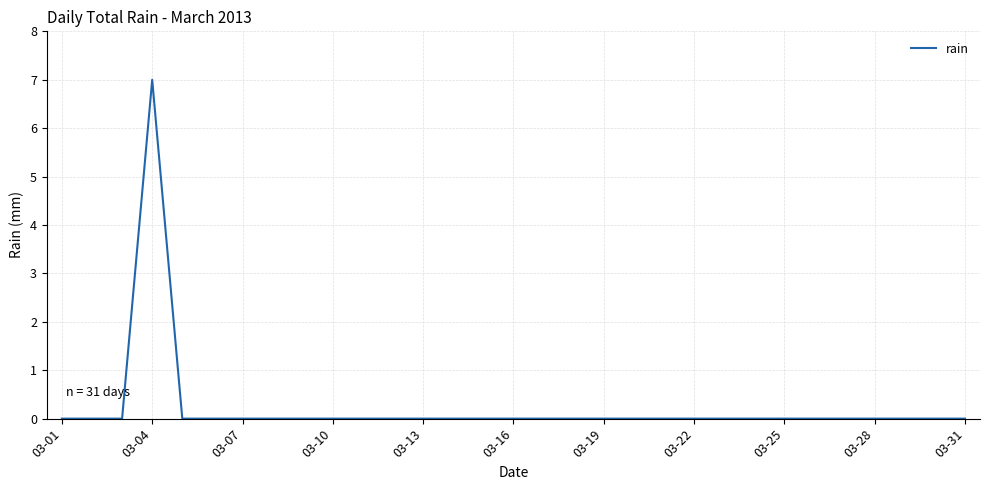

What is the greatest value displayed?

7